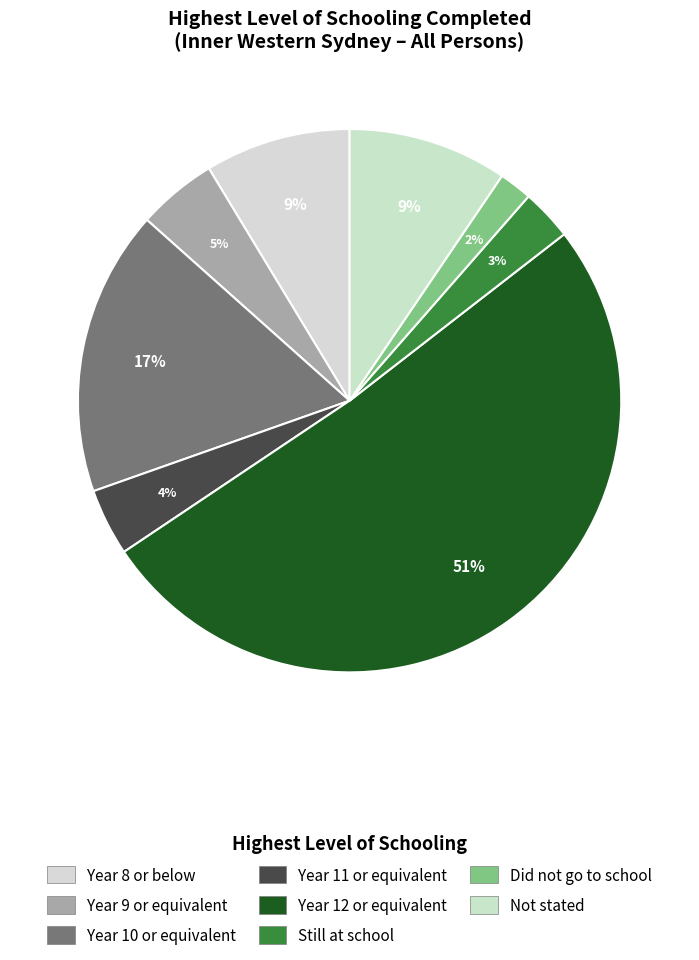

To the nearest percent, what is the average slice percentage?

12%